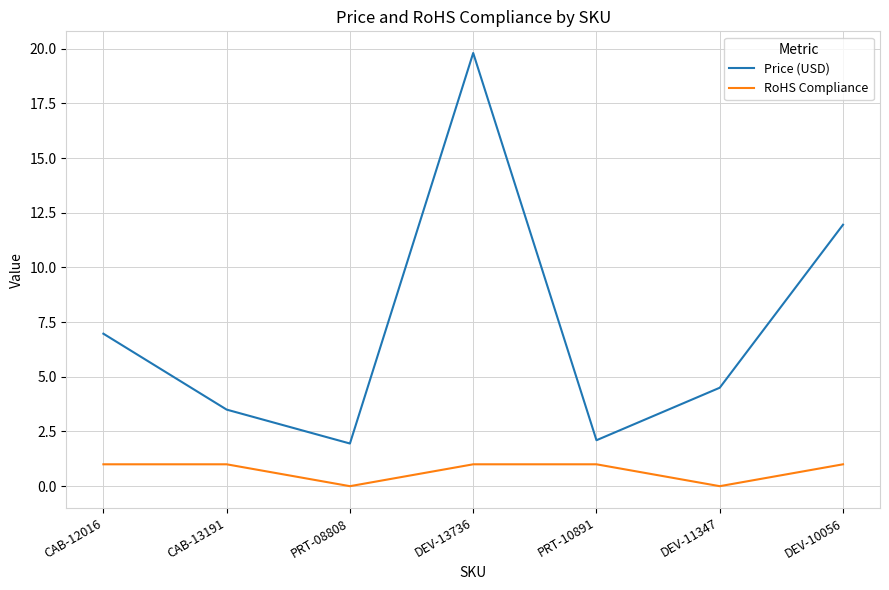

The Price (USD) series shows 6.4 at DEV-11347. True or false?

False